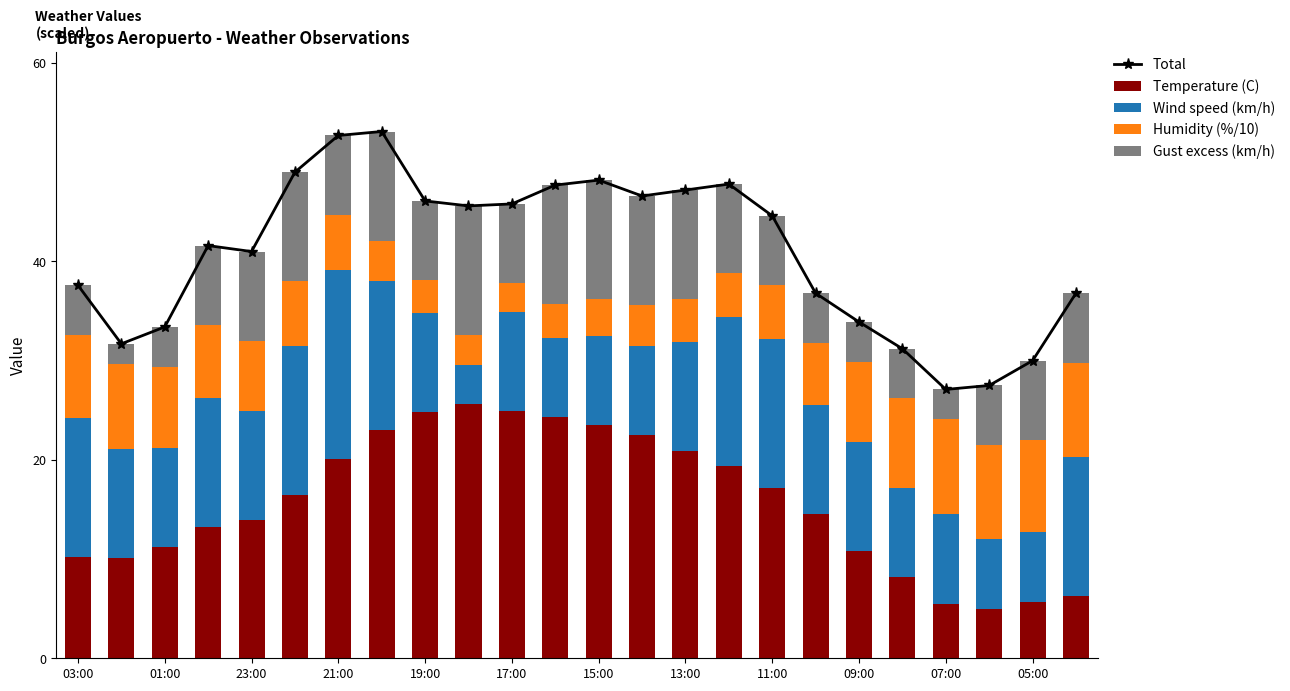

True or false: Temperature (C) has a value of 20.9 at 13:00.

True